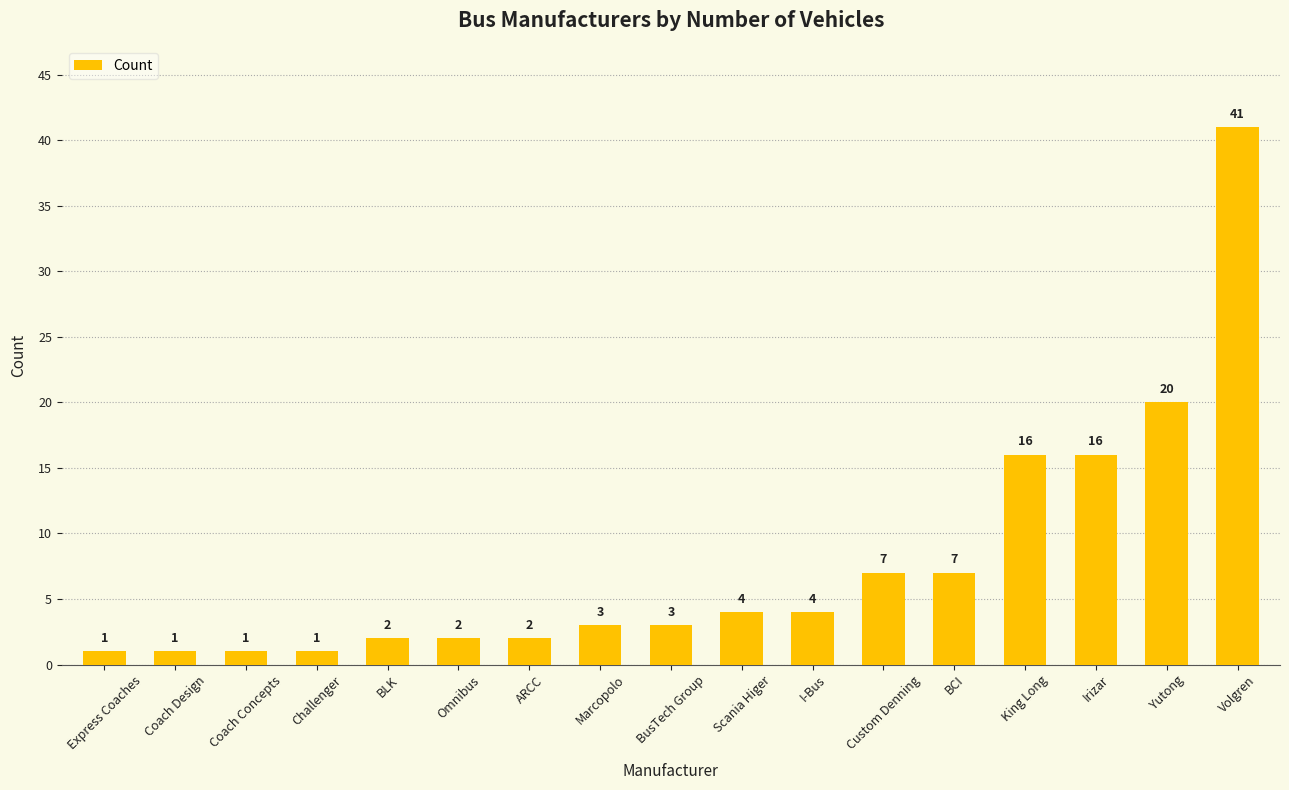

True or false: the data shows 20 at Yutong.

True